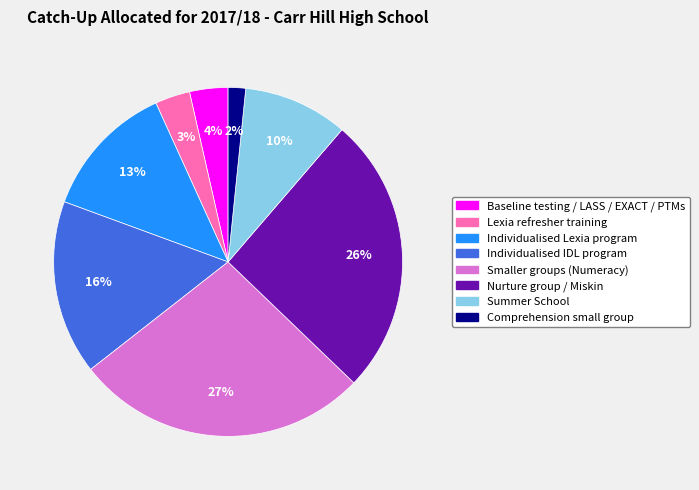

Does any single category account for the majority?

No